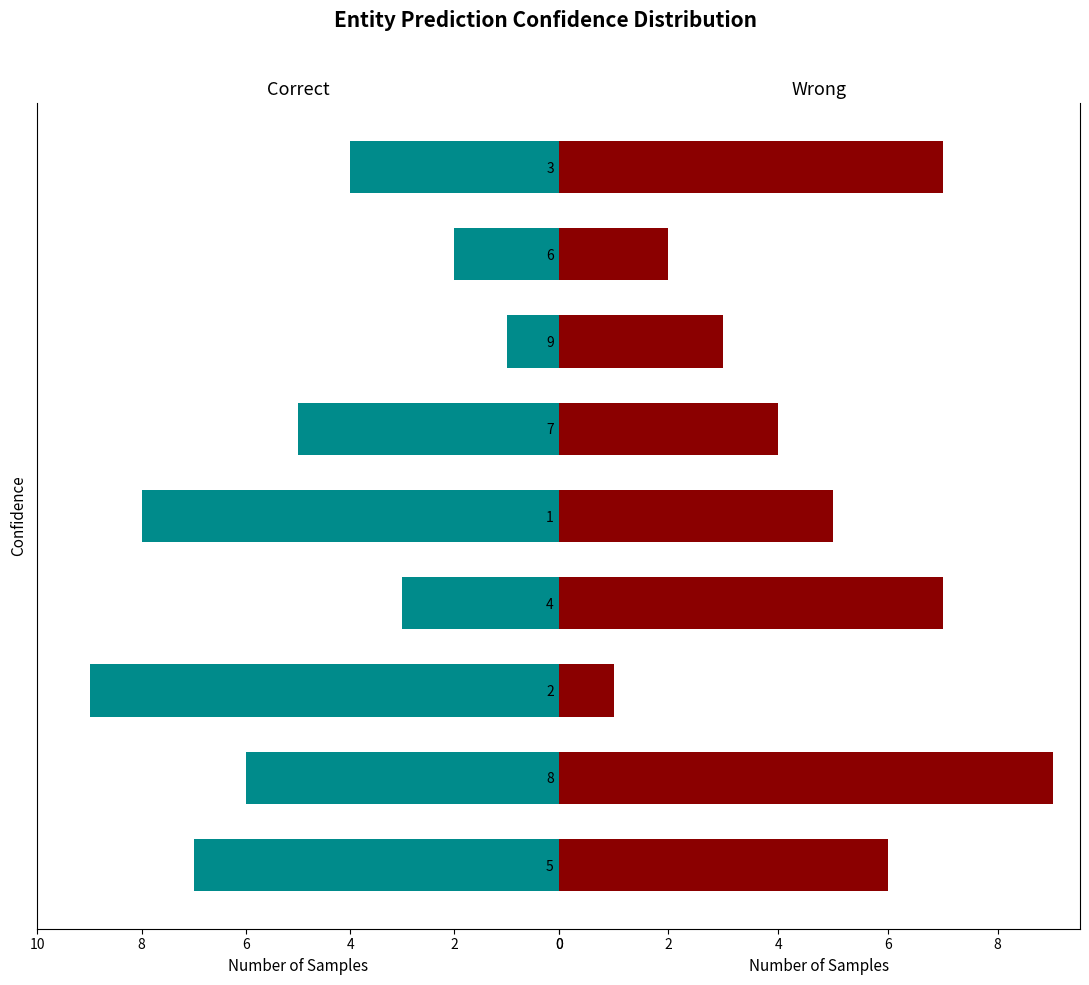

The Correct series shows 1 at 6. True or false?

False